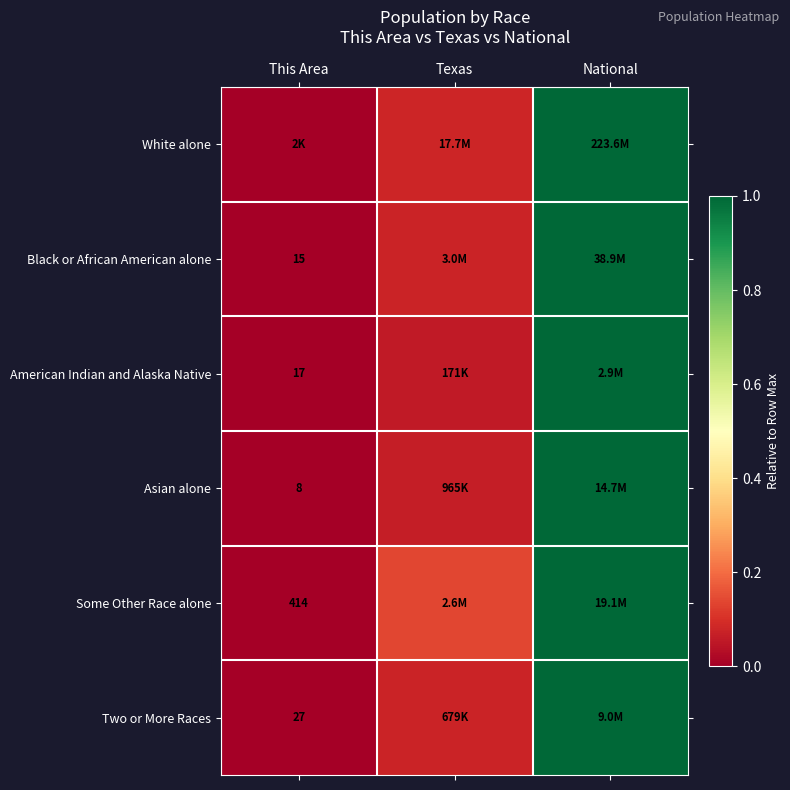

Is the value of Asian alone at This Area greater than the value of Black or African American alone at This Area?

No